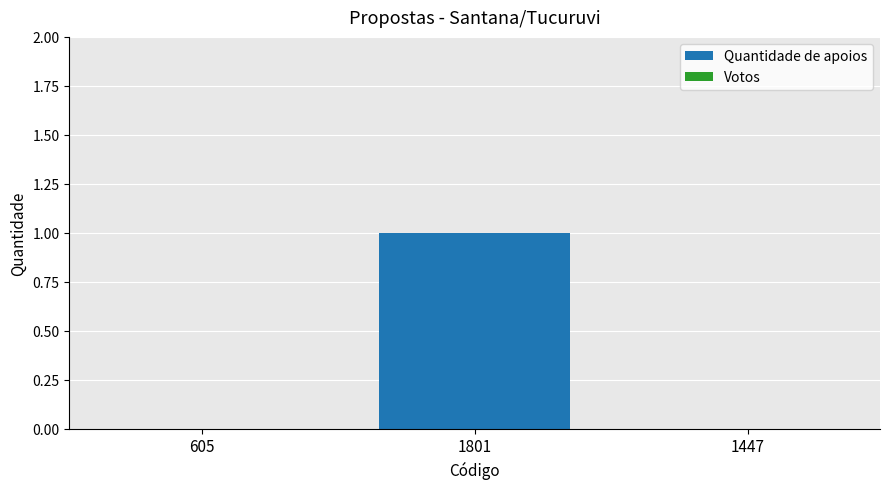

What is the change in value from 605 to 1801?

+1